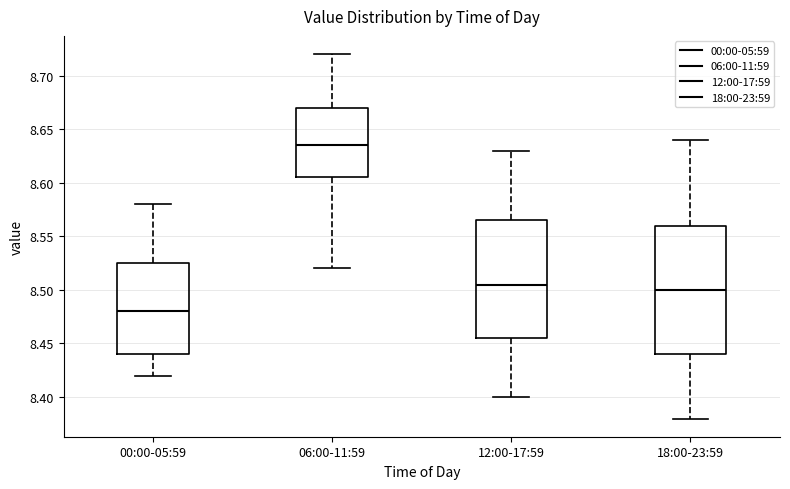

Which box has the lowest median line?

00:00-05:59